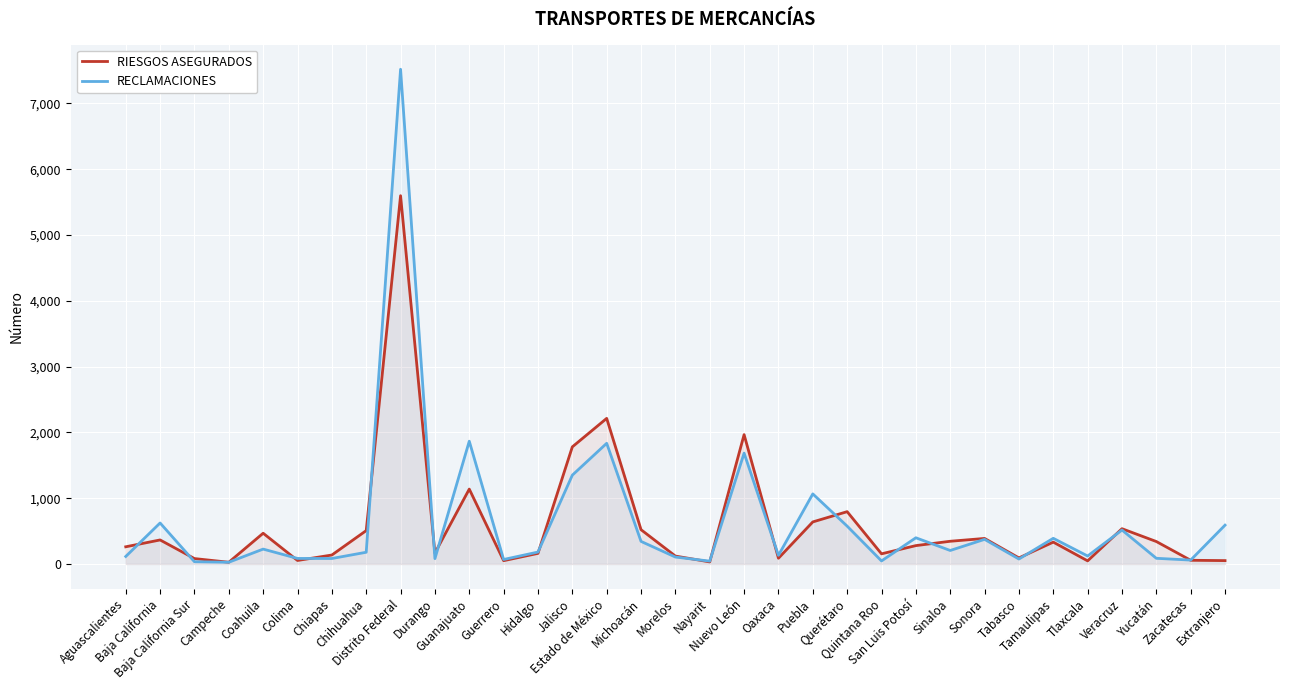

True or false: RIESGOS ASEGURADOS has a value of 332 at Tamaulipas.

True